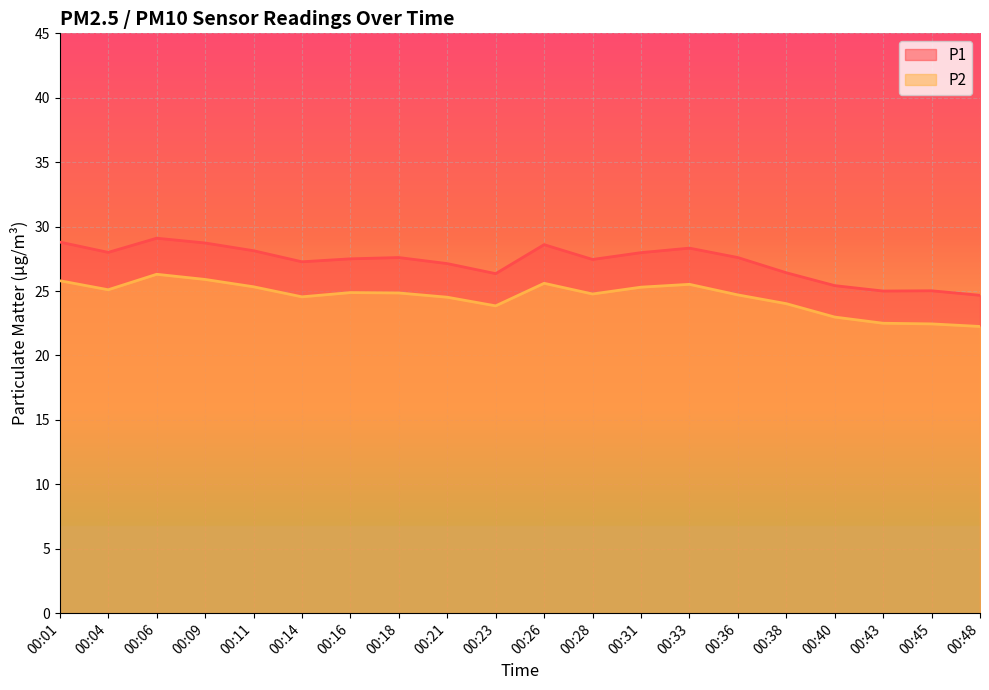

What is the difference between the maximum and minimum values in the P2 series?

4.1